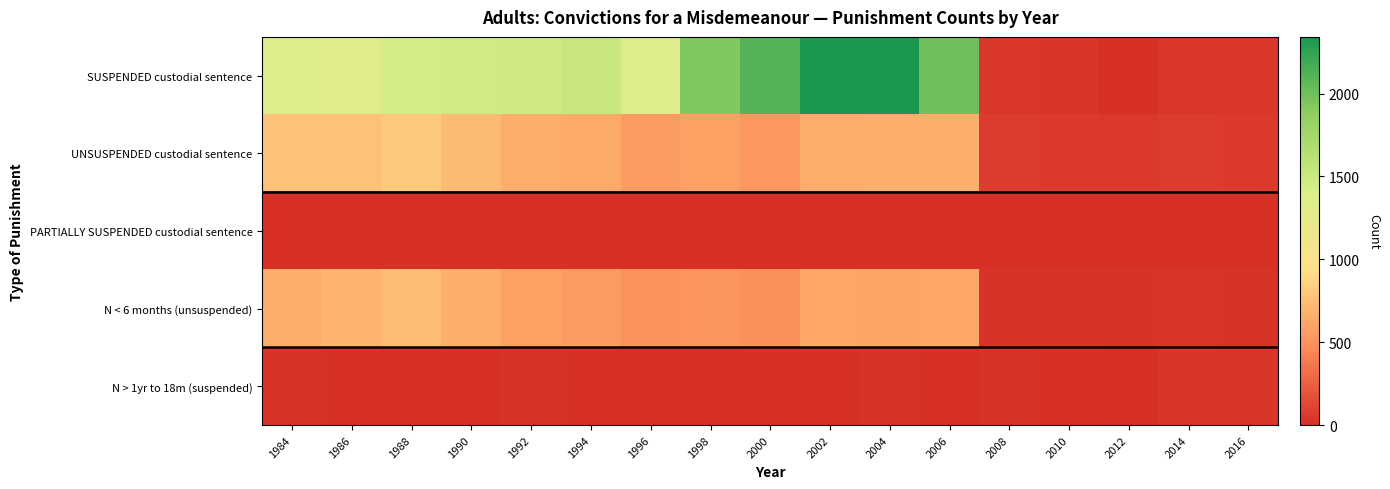

What is the total value across all series at 2012?

98